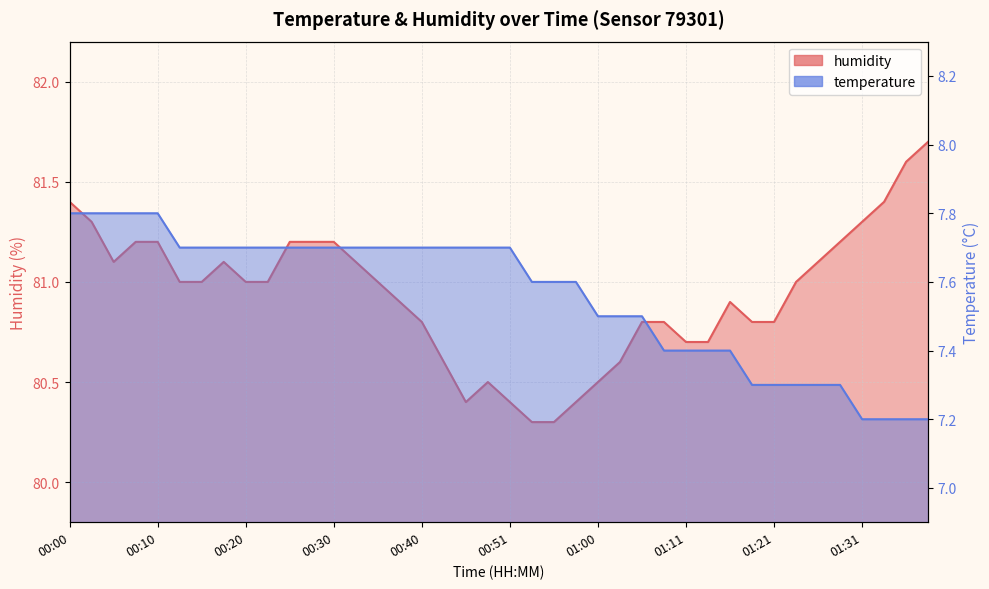

What is the label of the 21st point from the right?

00:48